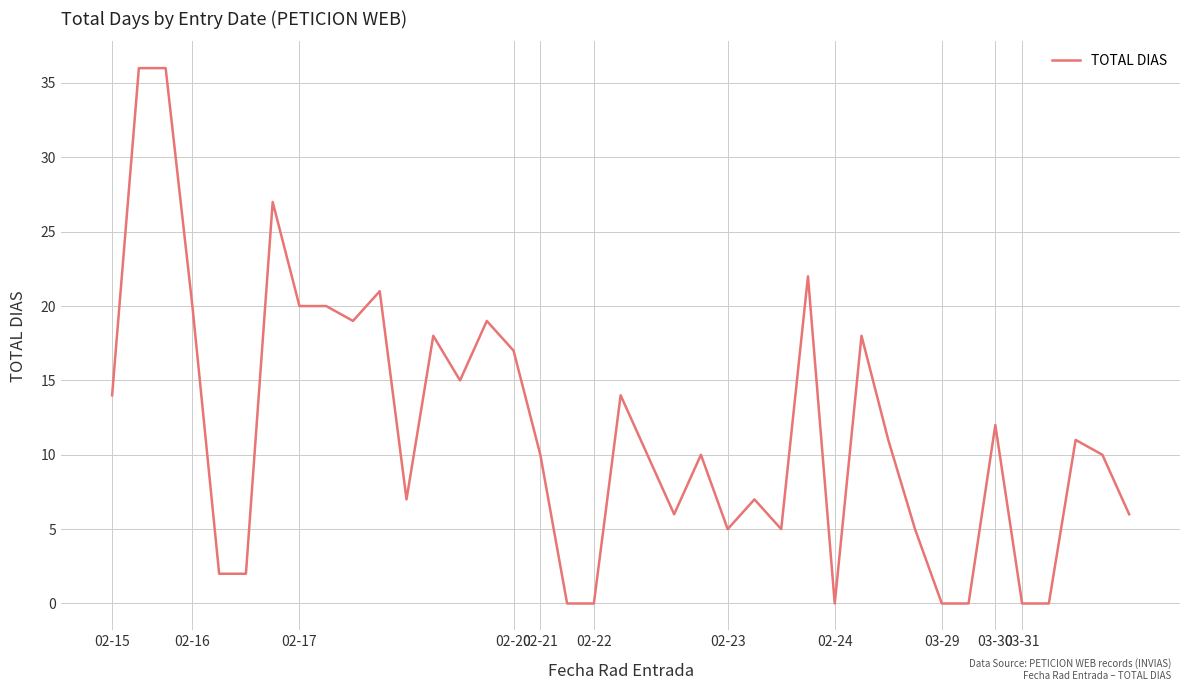

What is the difference between the maximum and minimum values?

36